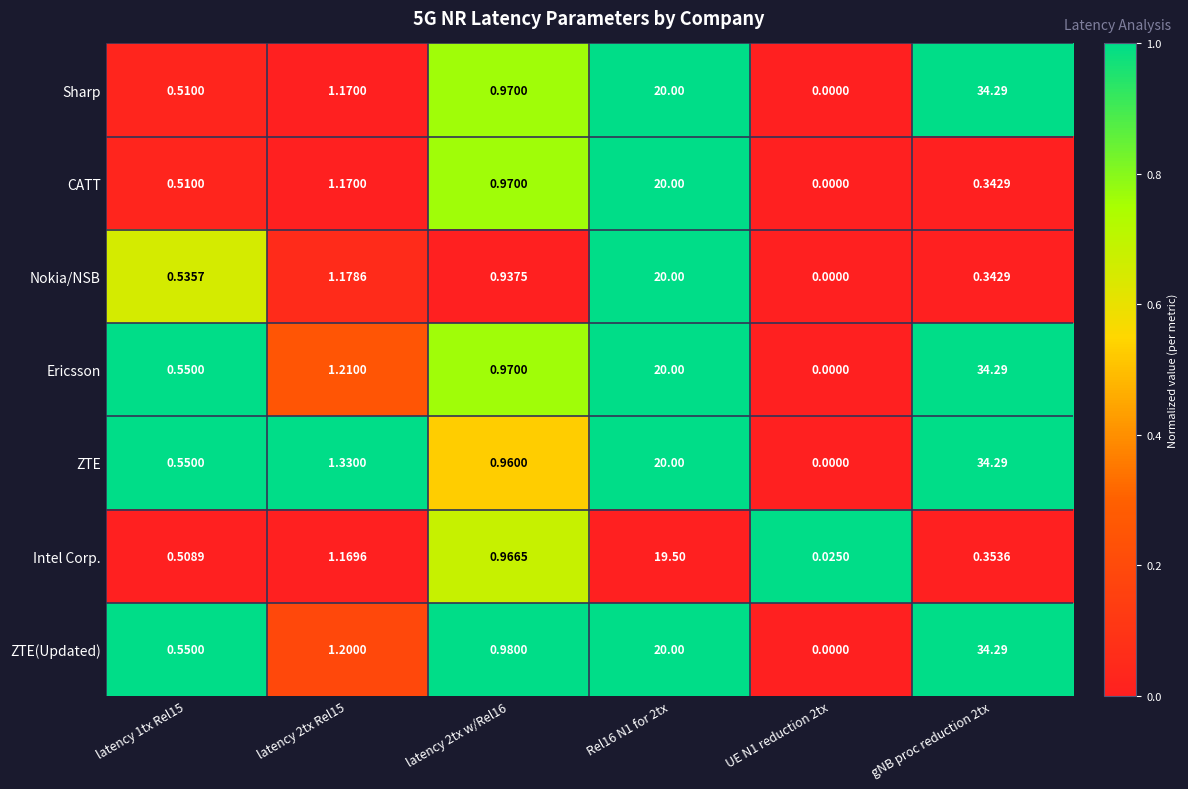

Is the value of Sharp at UE N1 reduction 2tx greater than the value of CATT at latency 2tx Rel15?

No